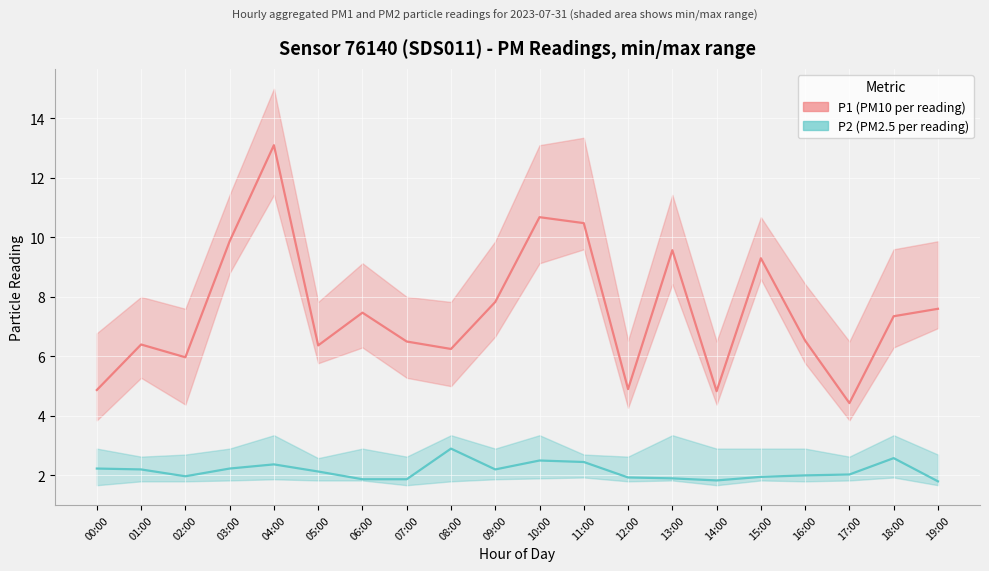

What value does the P2 (PM2.5) series have at 01:00?

2.2